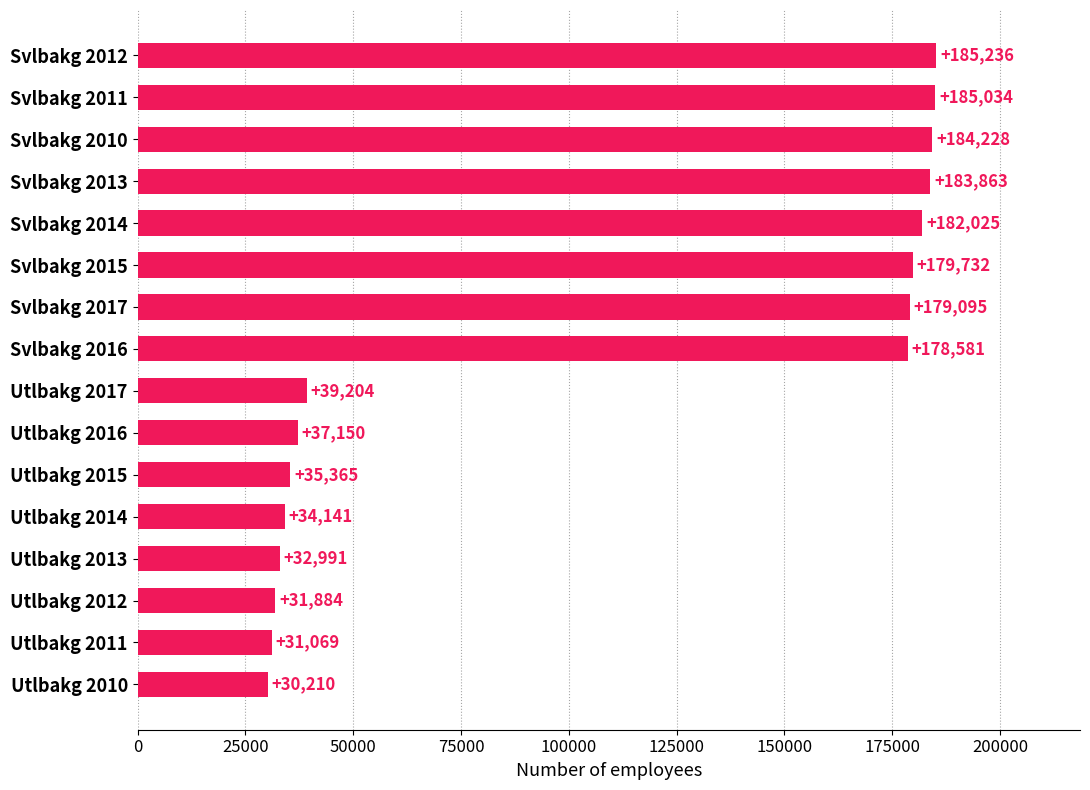

What is the greatest value displayed?

185236